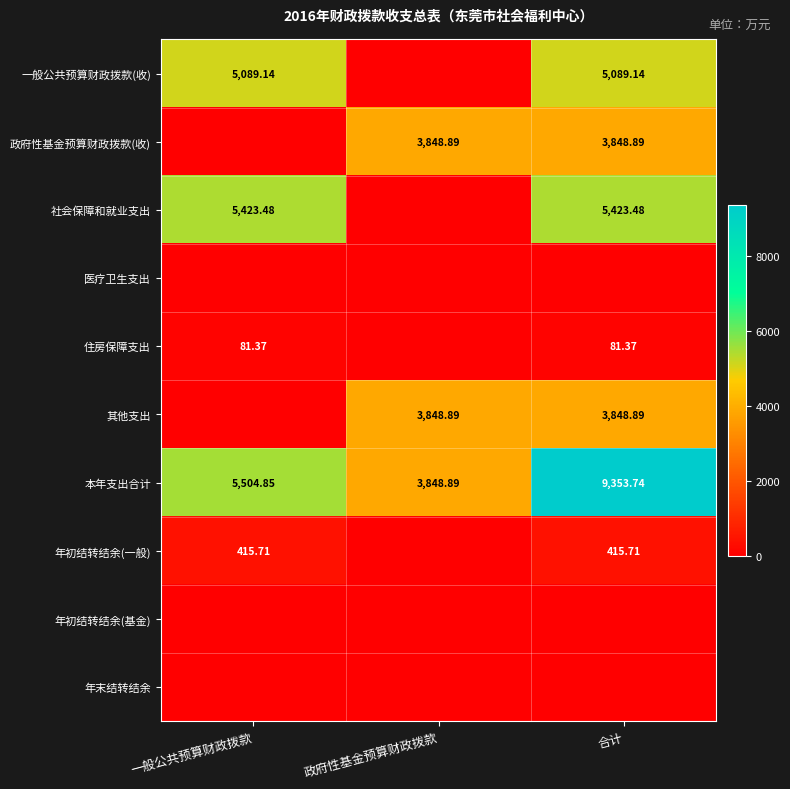

What is the sum of all 年初结转结余(一般) values?

831.4